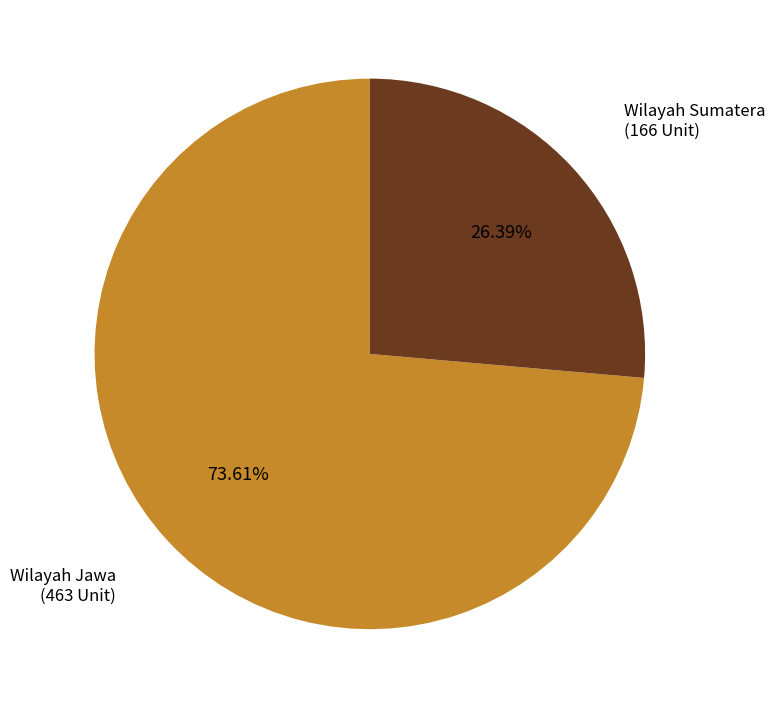

What is the ratio of the value at Wilayah Jawa to the value at Wilayah Sumatera?

2.8